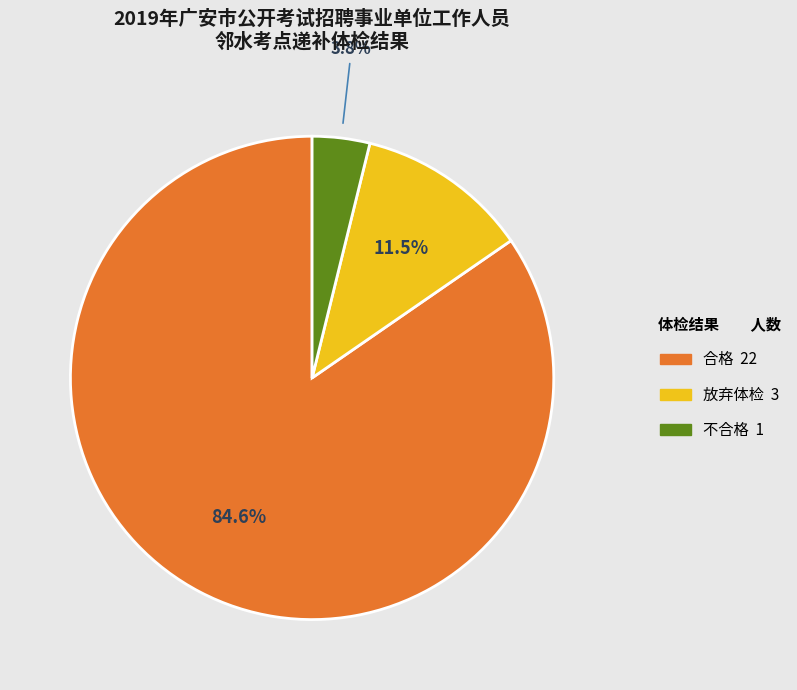

Which slice is the largest?

合格